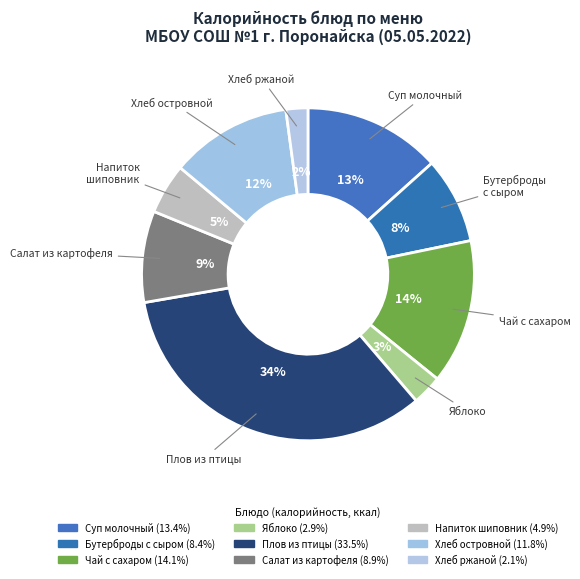

Count the number of slices in the pie.

9